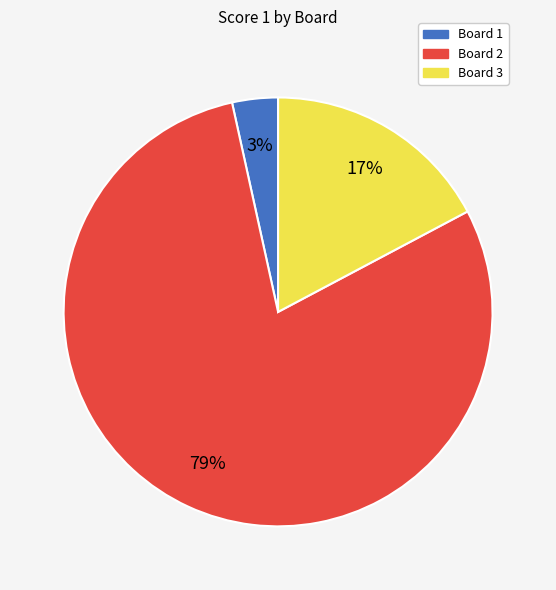

What is the largest slice in the pie chart?

Board 2